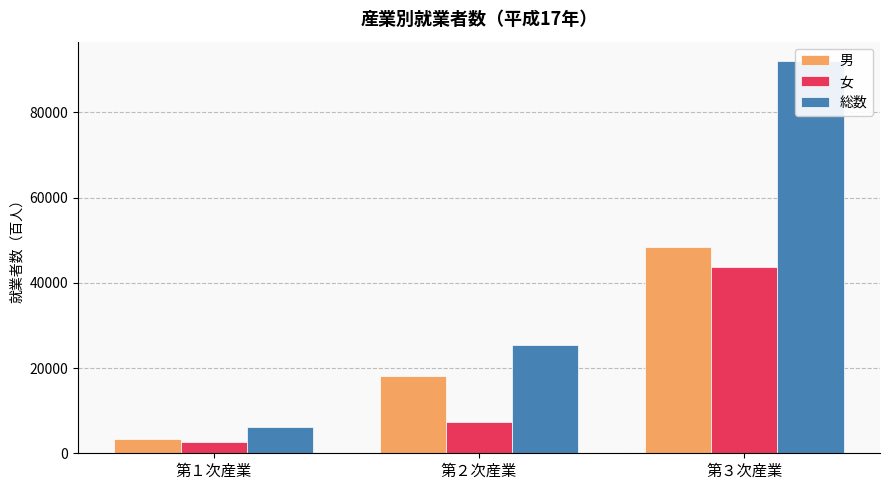

Between 第２次産業 and 第３次産業, which is larger?

第３次産業